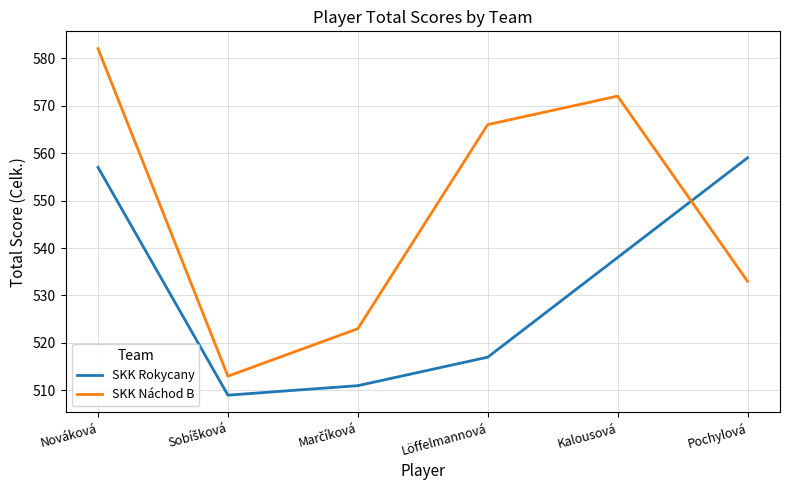

Count the number of data series in this chart.

2